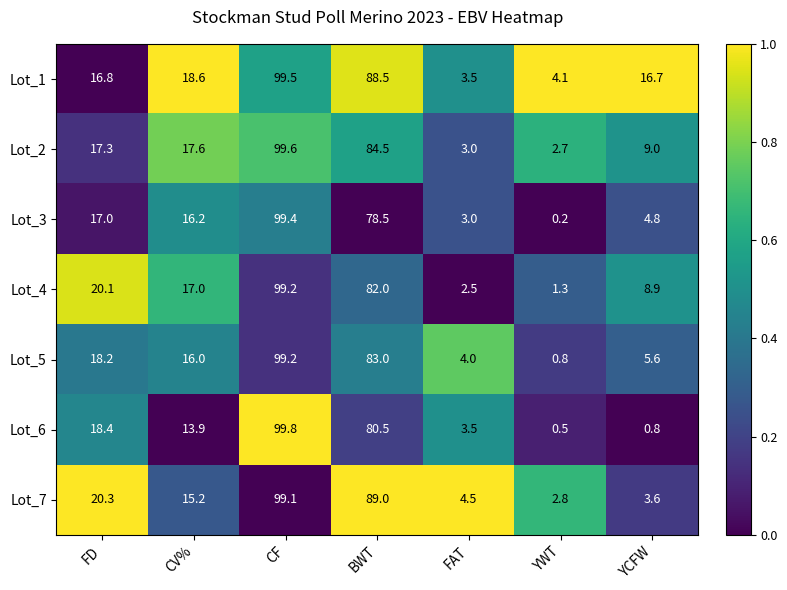

Count the number of categories in the chart.

7